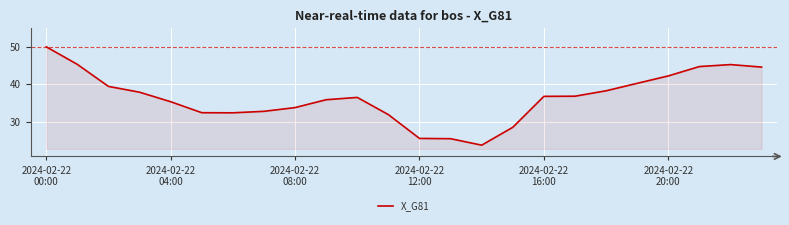

What is the difference between the maximum and minimum values?

26.2